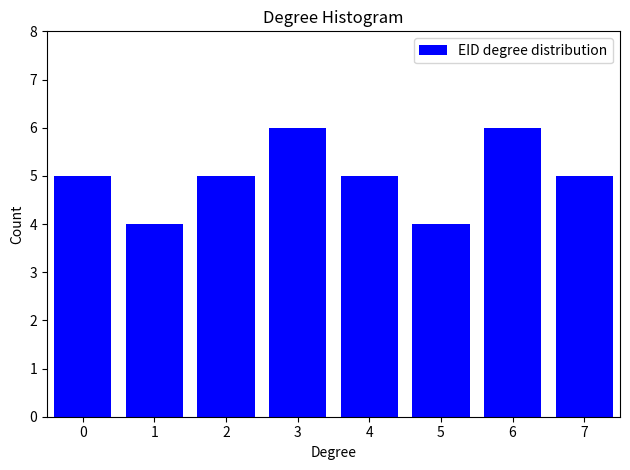

Reading left to right, what are all the values shown in this chart?

5	4	5	6	5	4	6	5